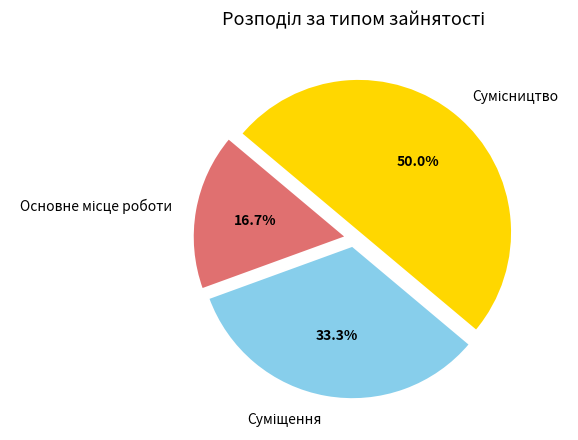

How many slices are in this pie chart?

3